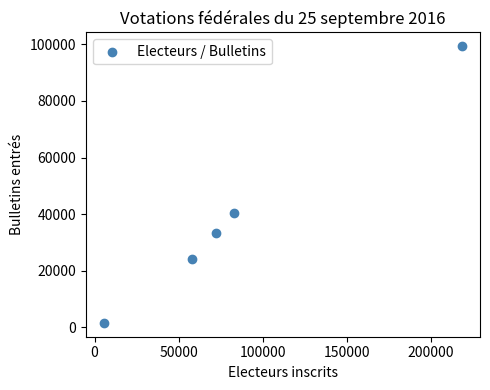

What is the average X value?

87367